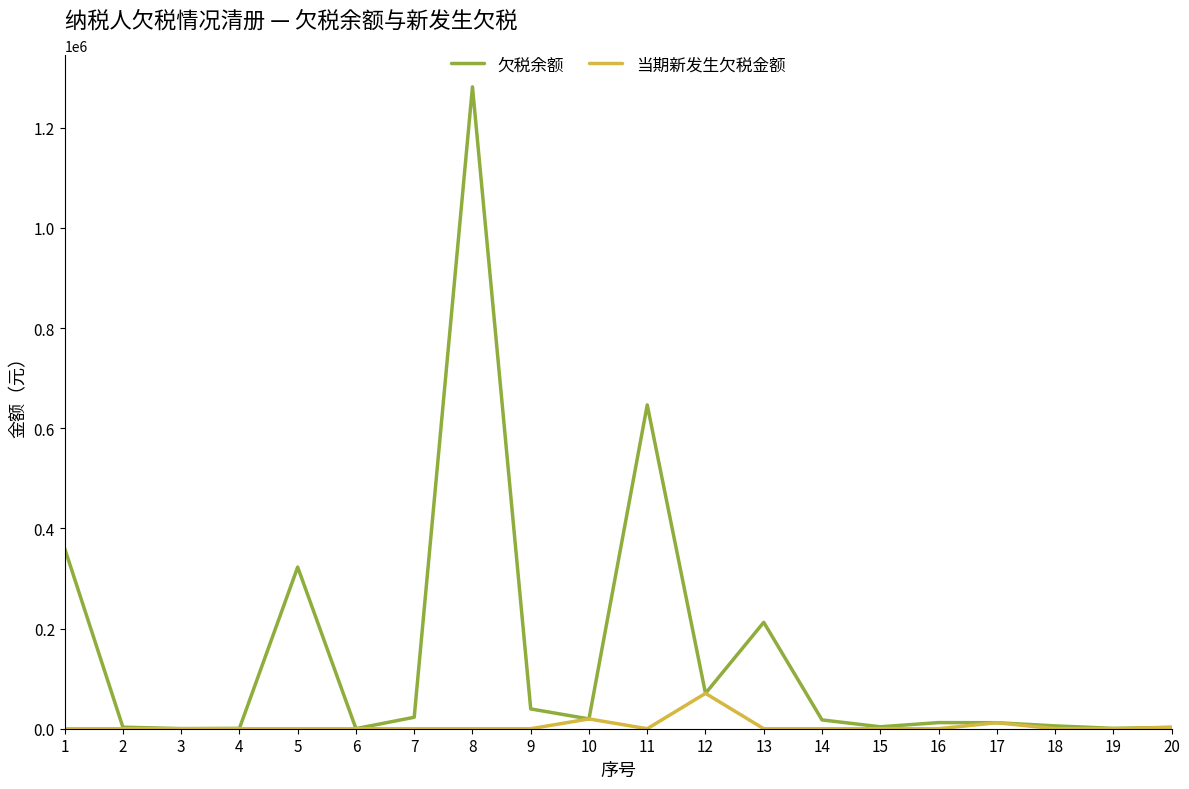

List the series in order of their peak value, lowest first.

当期新发生欠税金额, 欠税余额